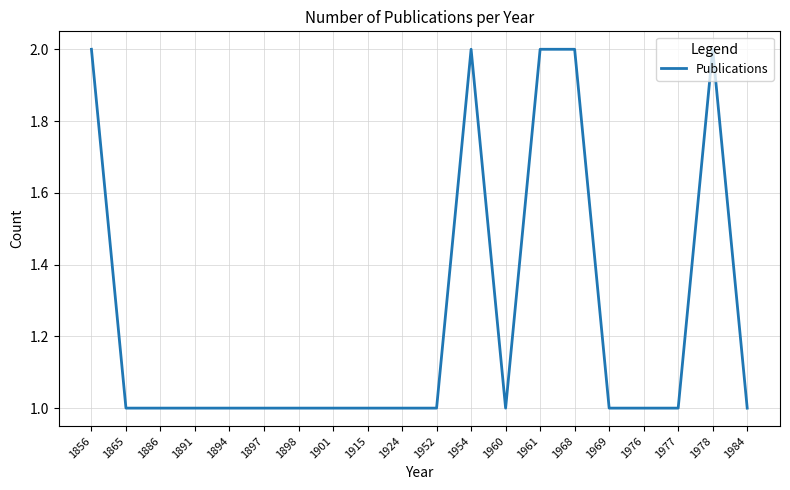

What is the sum of the values at 1924 and 1960?

2